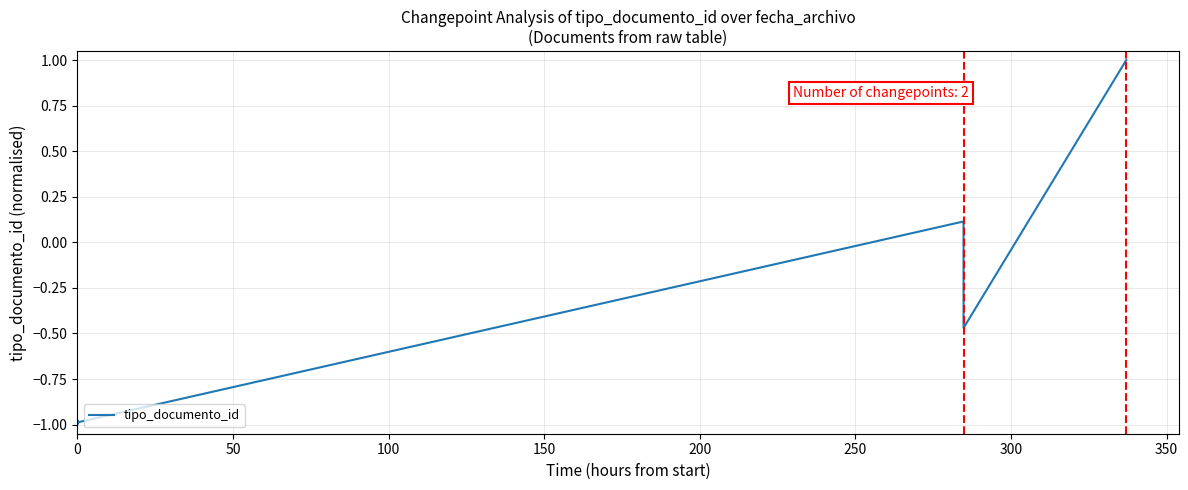

How many values are above zero?

2